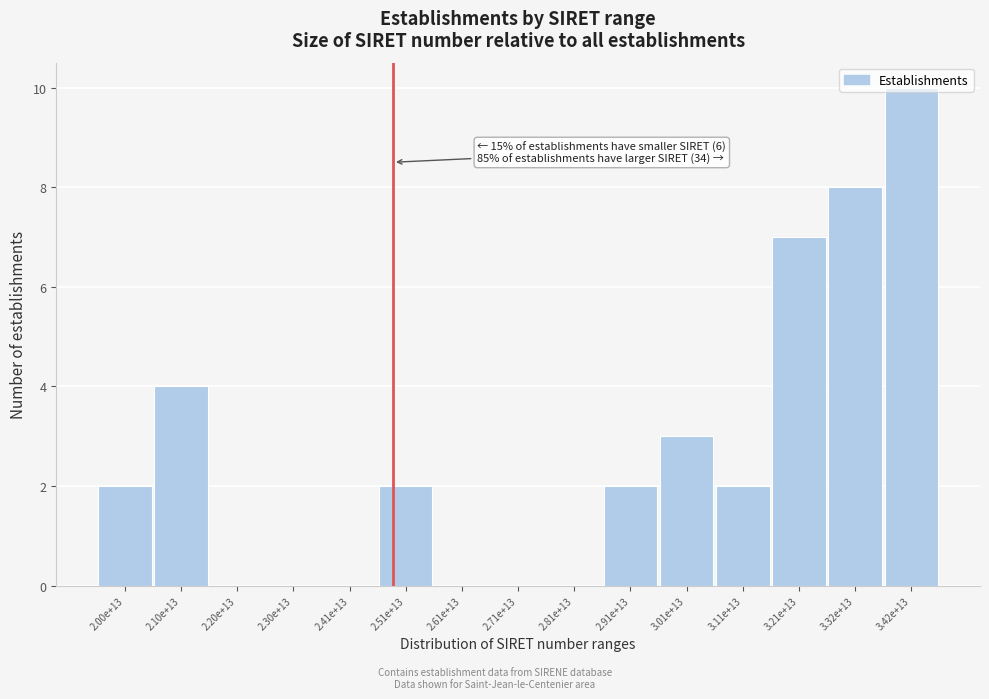

What is the maximum value shown in the chart?

10